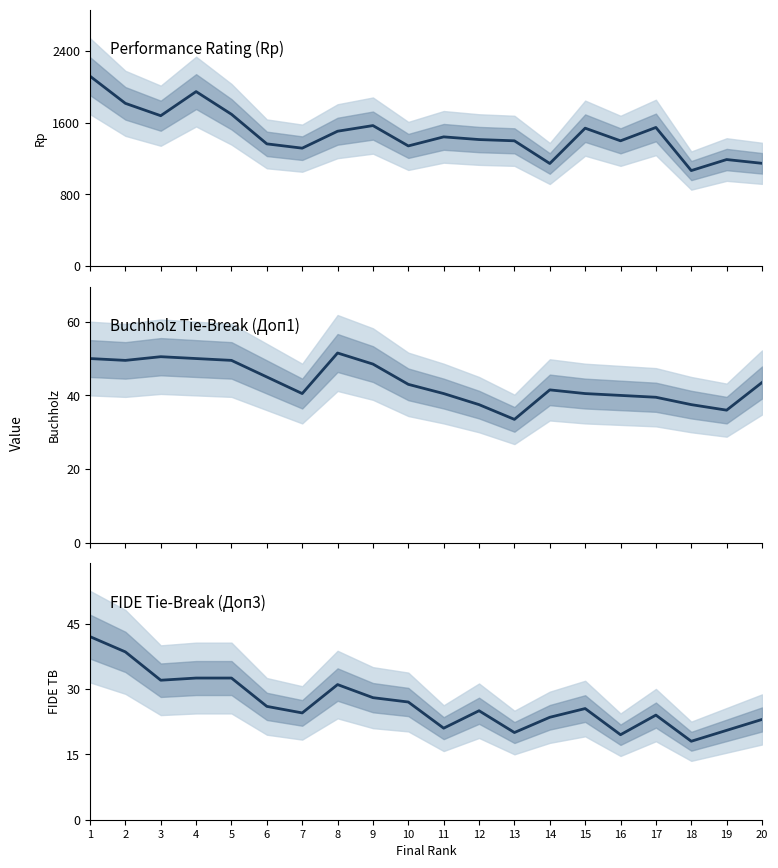

What is the lowest value of the Buchholz (Доп1) series?

33.5